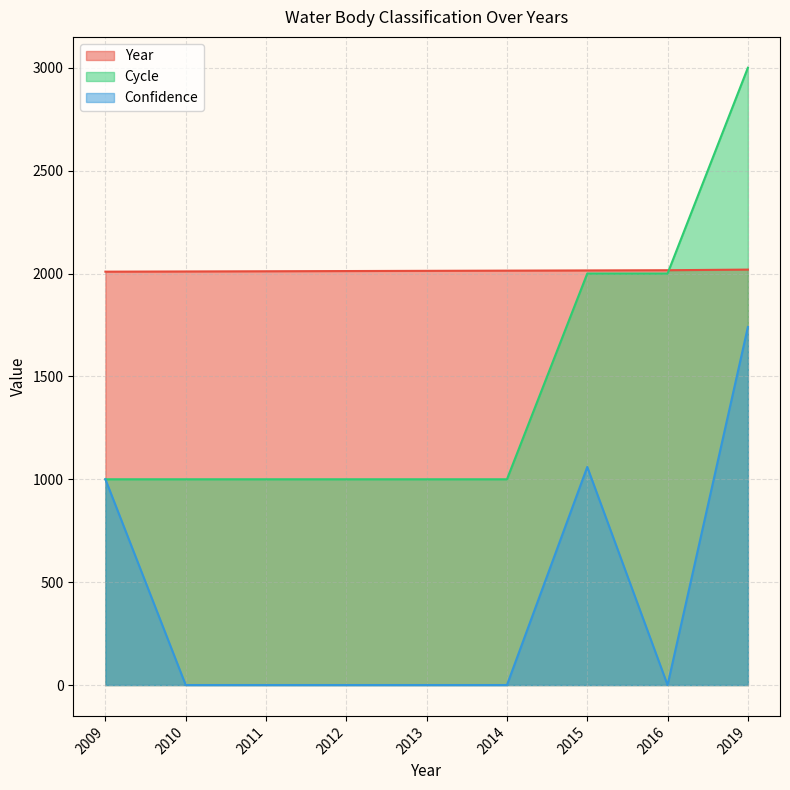

How many Year values are between 2011 and 2015?

5